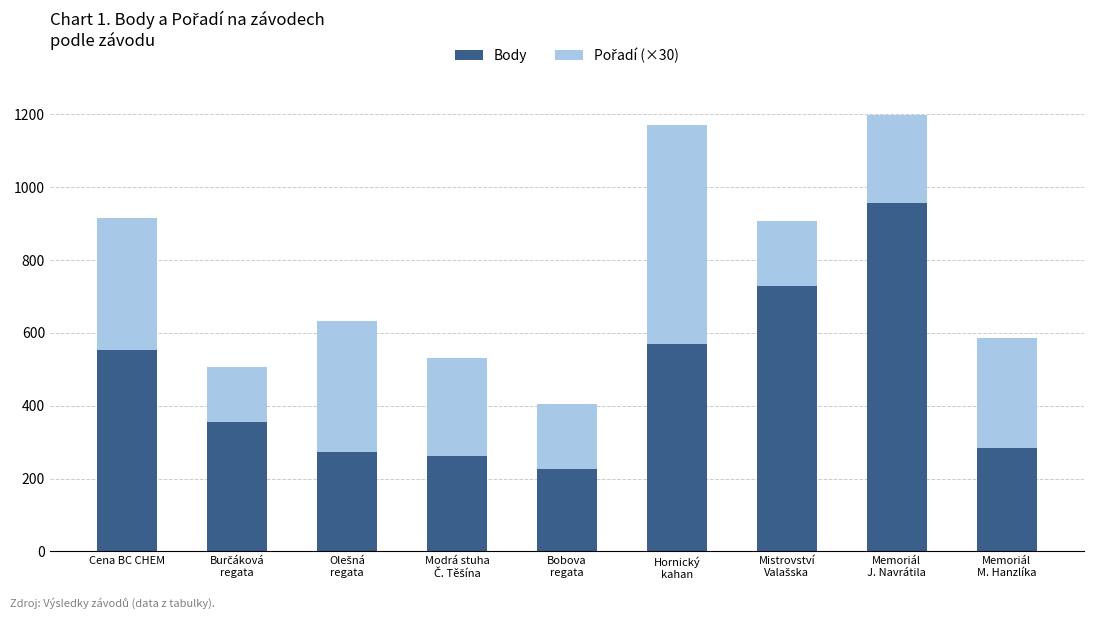

What is the lowest value of the Body series?

226